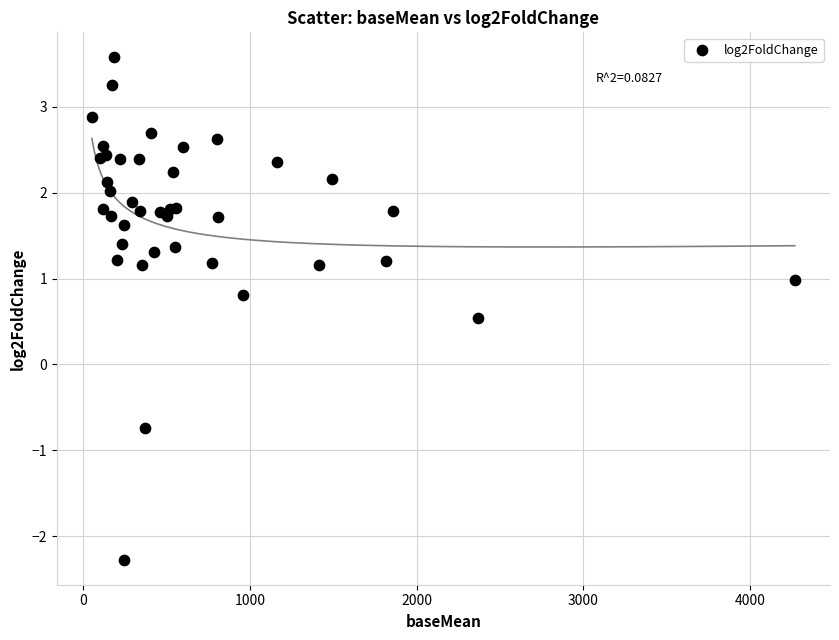

What Y value in the scatter plot is closest to 0?

0.5